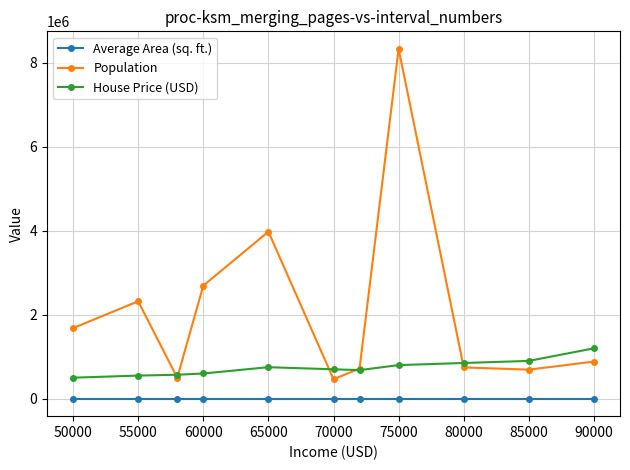

Which series has the largest range (max minus min)?

Population